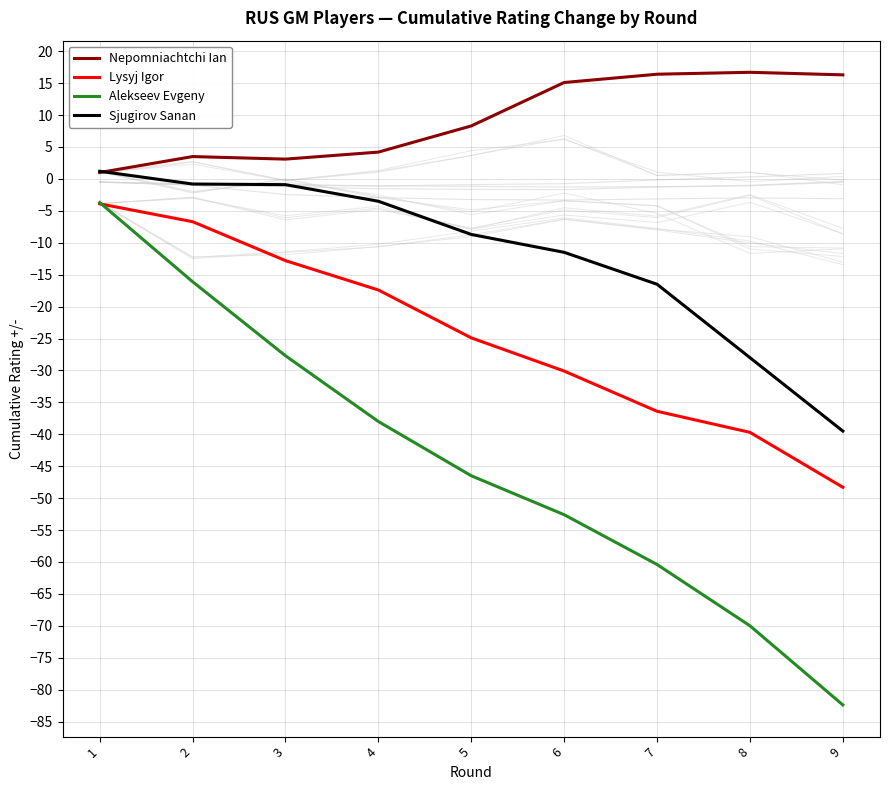

List the series in order of their overall mean, highest first.

Nepomniachtchi Ian, Sjugirov Sanan, Lysyj Igor, Alekseev Evgeny